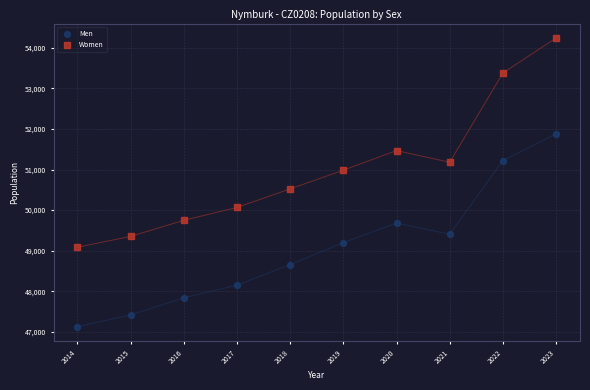

Across all series, what Y value is closest to 50684?

50523